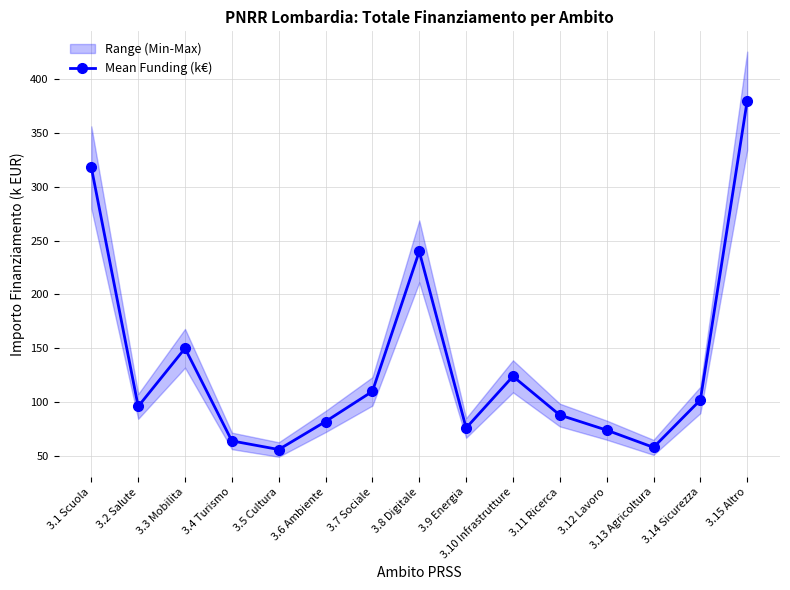

Rank the categories by value from highest to lowest.

3.15 Altro, 3.1 Scuola, 3.8 Digitale, 3.3 Mobilita, 3.10 Infrastrutture, 3.7 Sociale, 3.14 Sicurezza, 3.2 Salute, 3.11 Ricerca, 3.6 Ambiente, 3.9 Energia, 3.12 Lavoro, 3.4 Turismo, 3.13 Agricoltura, 3.5 Cultura